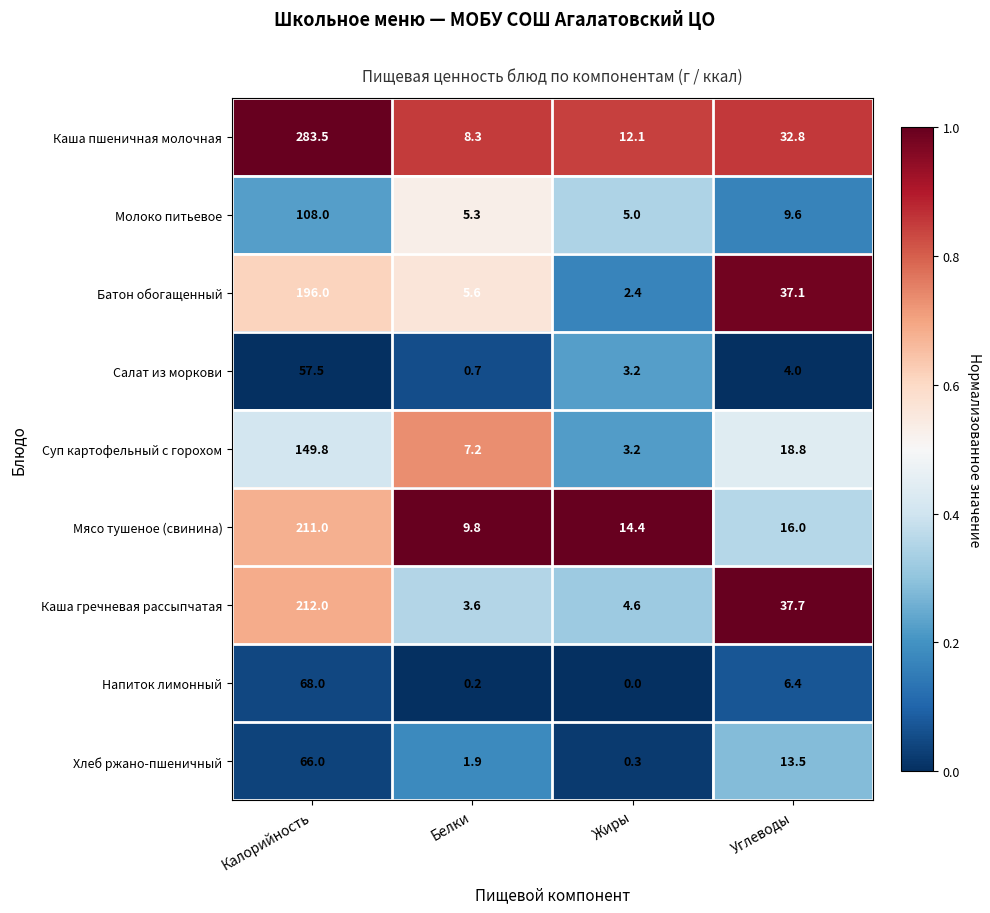

Rank the series at Углеводы from highest to lowest value.

Каша гречневая рассыпчатая, Батон обогащенный, Каша пшеничная молочная, Суп картофельный с горохом, Мясо тушеное (свинина), Хлеб ржано-пшеничный, Молоко питьевое, Напиток лимонный, Салат из моркови